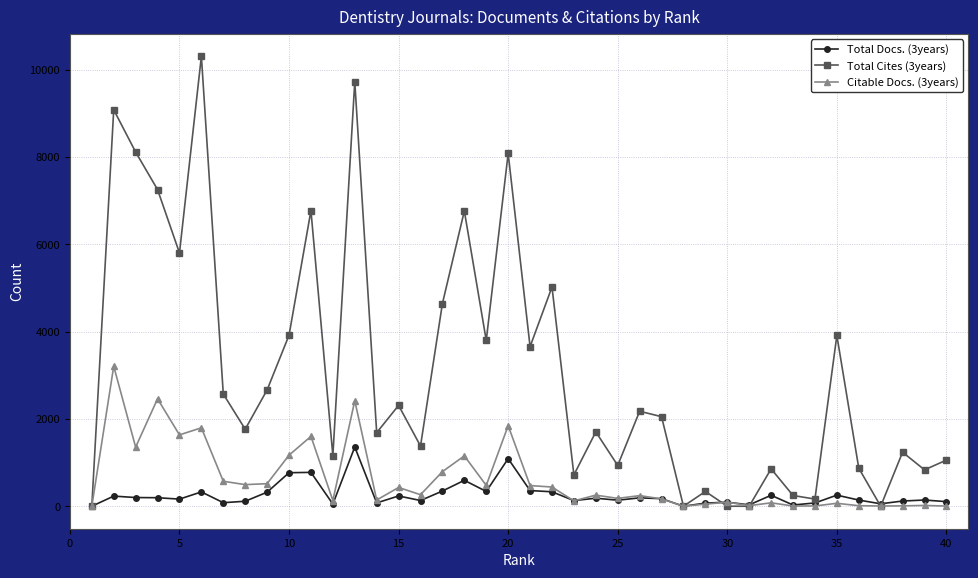

List the series in order of their peak value, highest first.

Total Cites (3years), Citable Docs. (3years), Total Docs. (3years)